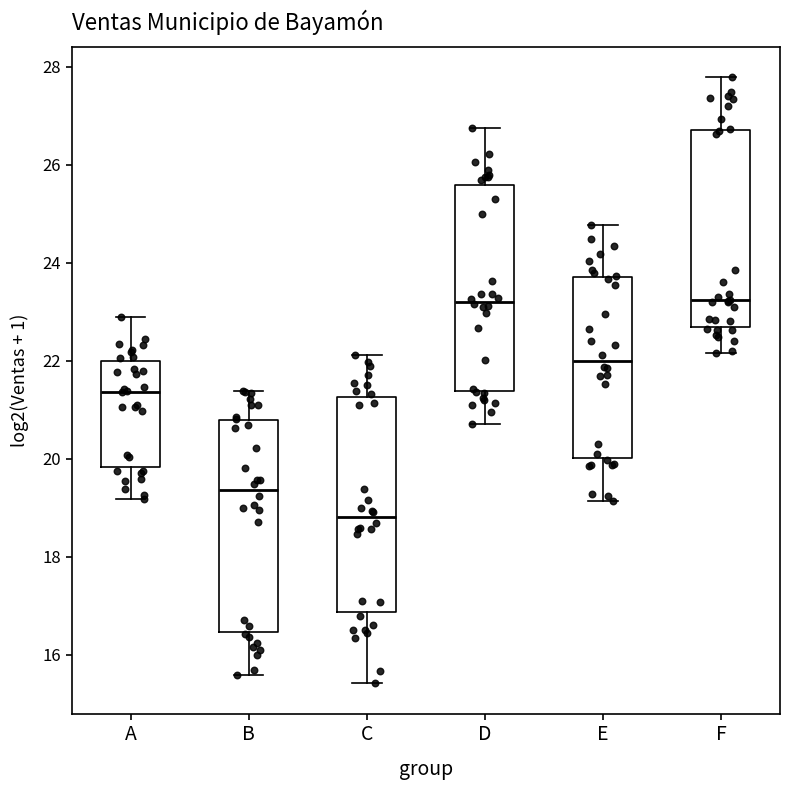

Reading left to right, read every box against the y-axis: the position of its median line, the range the box covers, and the ends of its whiskers. The values are not printed on the chart, so give them approximately, as read against the axis.

A: median 21.4, box 19.8 to 22.0, whiskers 19.2 to 22.8
B: median 19.4, box 16.4 to 20.8, whiskers 15.6 to 21.4
C: median 18.8, box 16.8 to 21.2, whiskers 15.4 to 22.2
D: median 23.2, box 21.4 to 25.6, whiskers 20.8 to 26.8
E: median 22.0, box 20.0 to 23.8, whiskers 19.2 to 24.8
F: median 23.2, box 22.6 to 26.8, whiskers 22.2 to 27.8